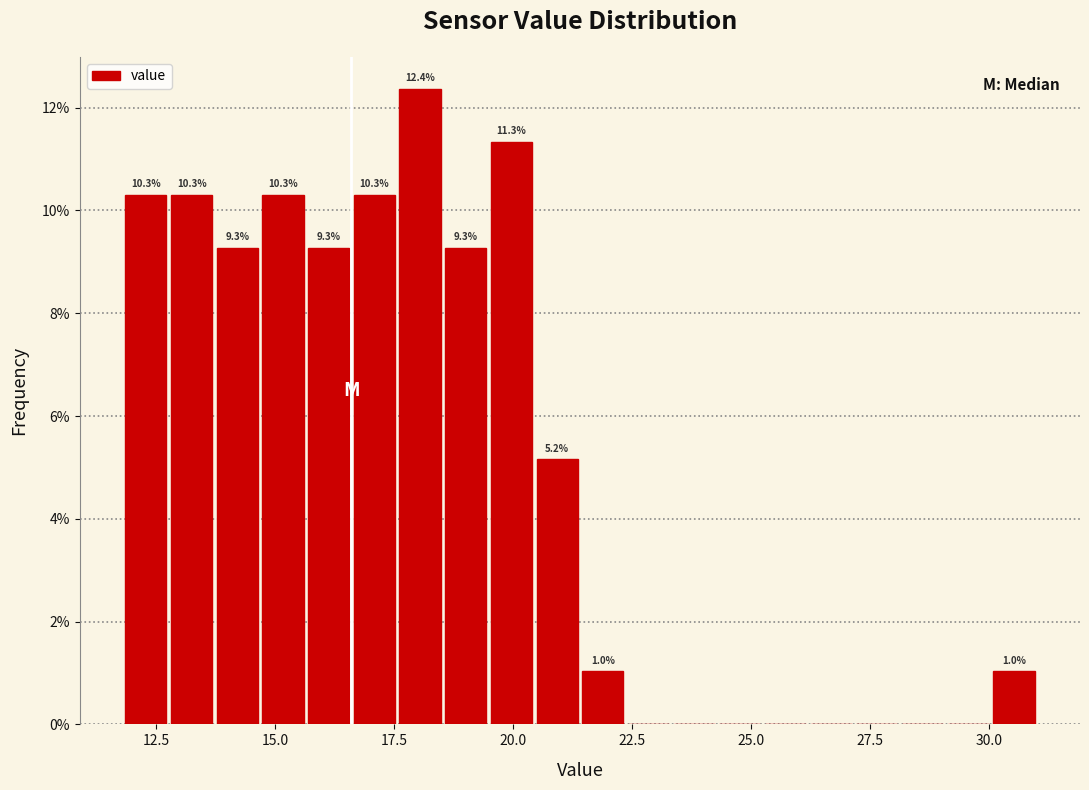

Around what value on the x-axis is the tallest bar? Give the approximate position of its centre, as read against the axis.

18.0